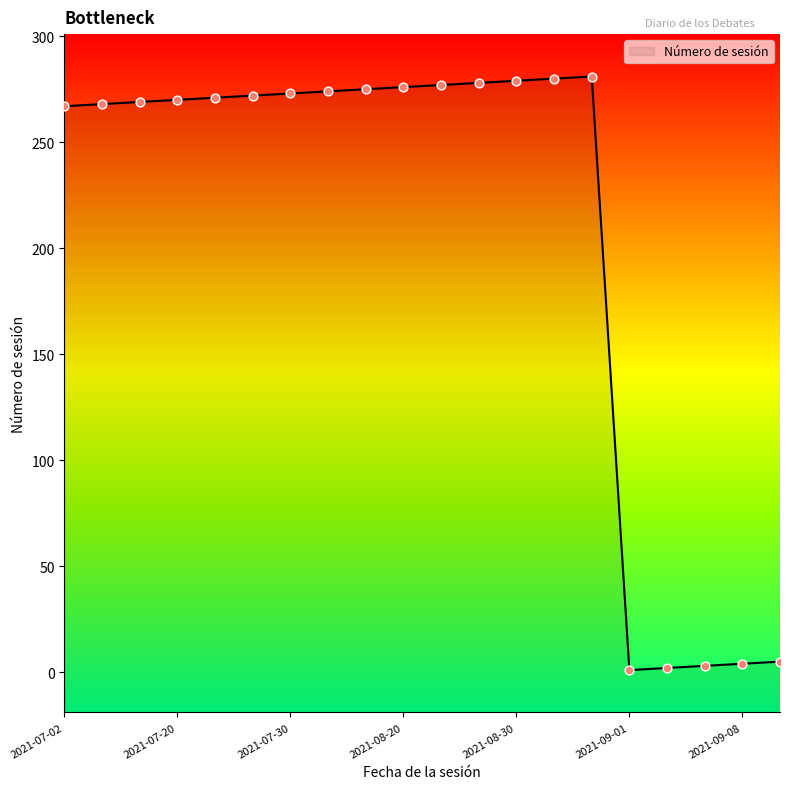

Approximately how many times larger is the value at 2021-08-06 compared to 2021-07-23?

1.0